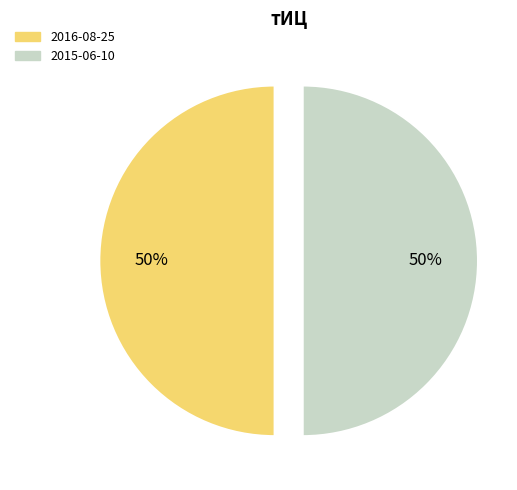

Combined, do 2016-08-25 and 2015-06-10 account for over 50%?

Yes